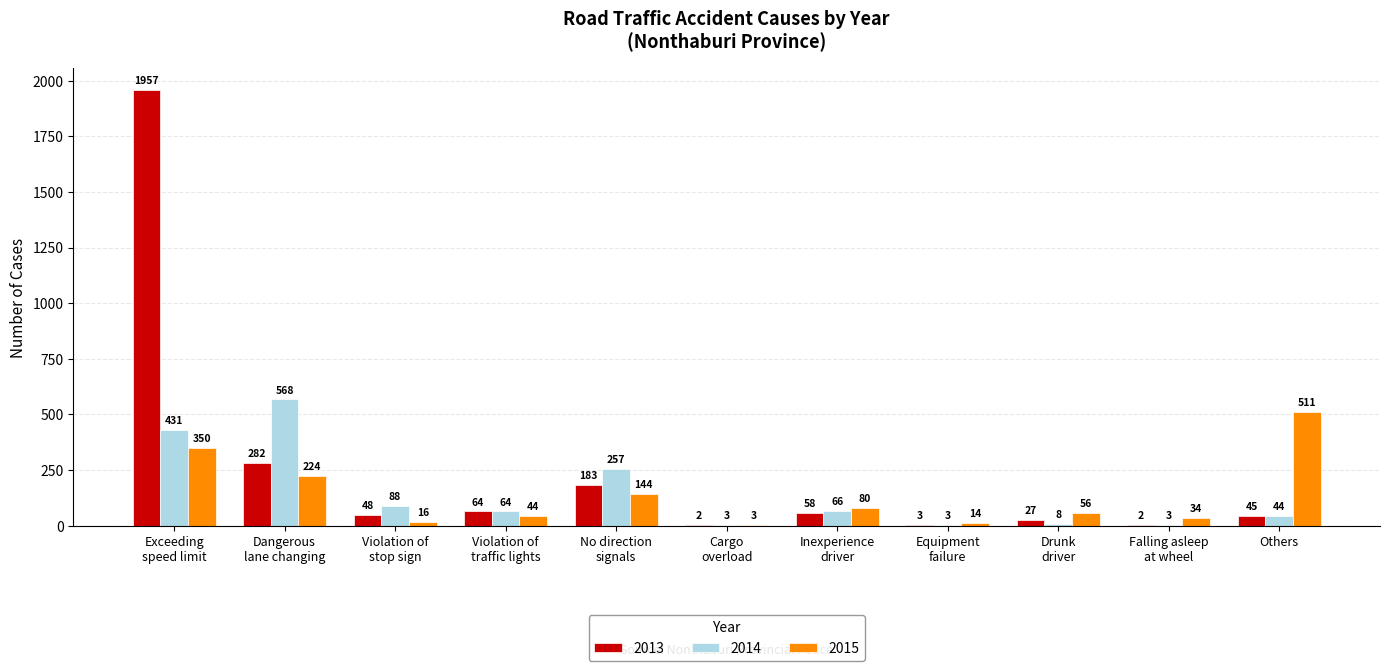

What is the maximum value for 2015?

511